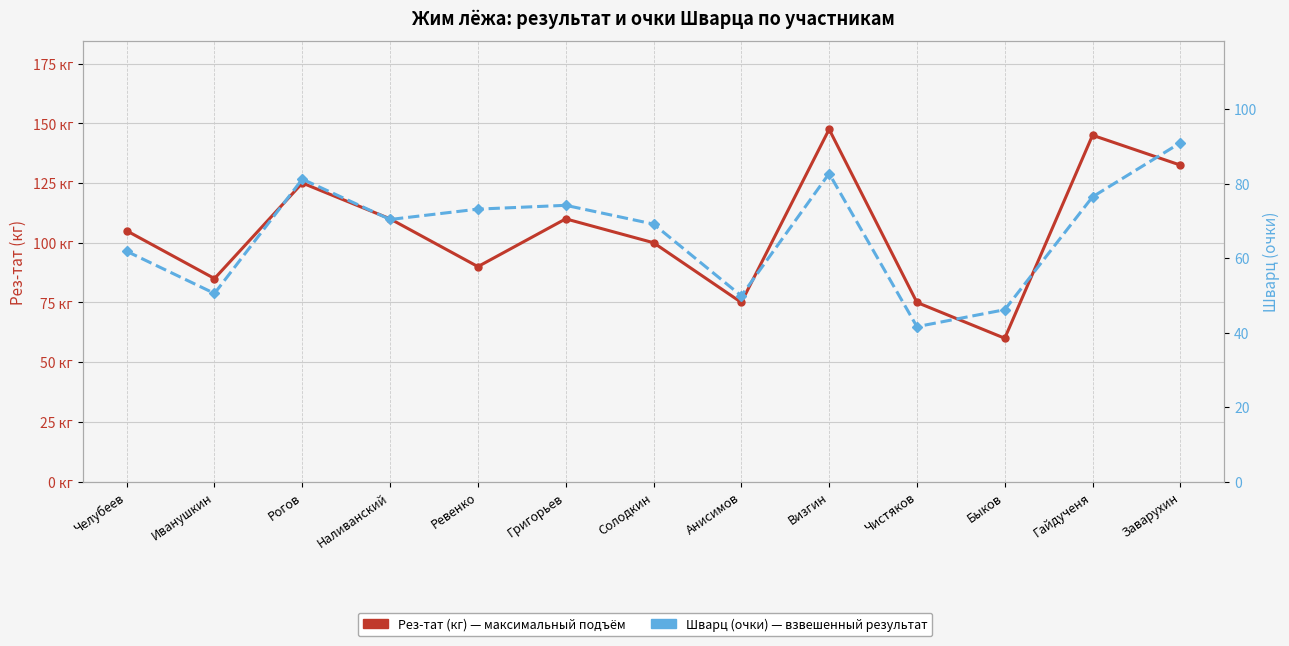

At which label does Шварц (очки) first exceed 70?

Рогов